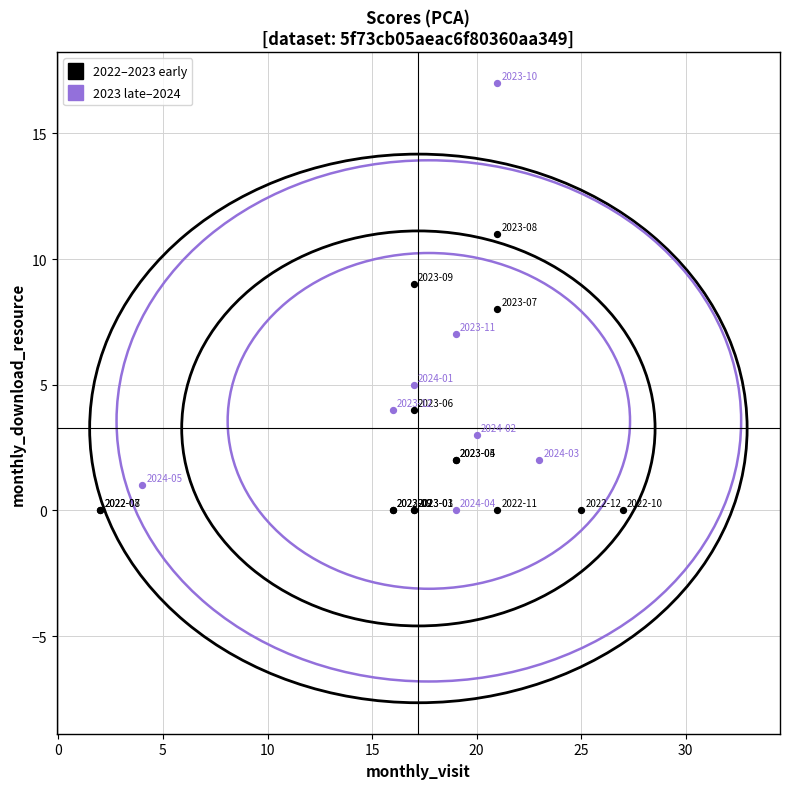

Which series has the widest spread of Y values?

2023 late–2024